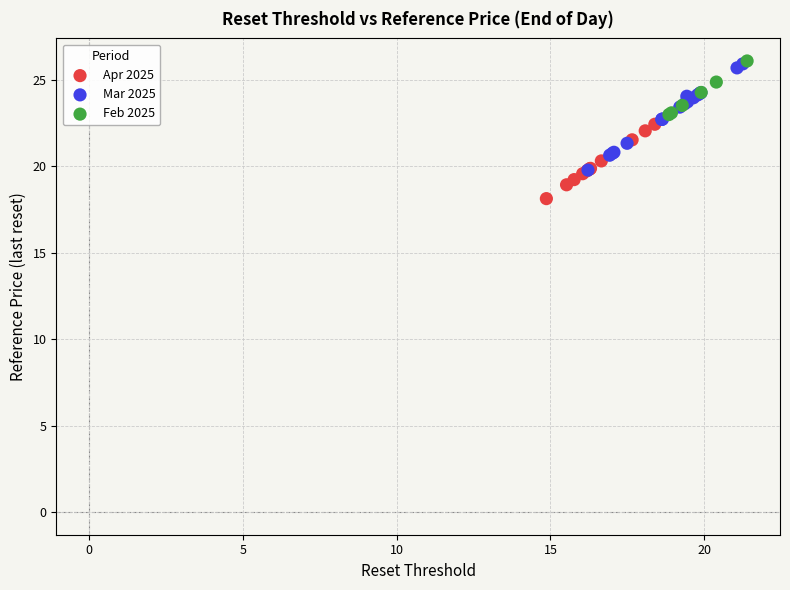

Which series has the largest Y range (max minus min)?

Mar 2025